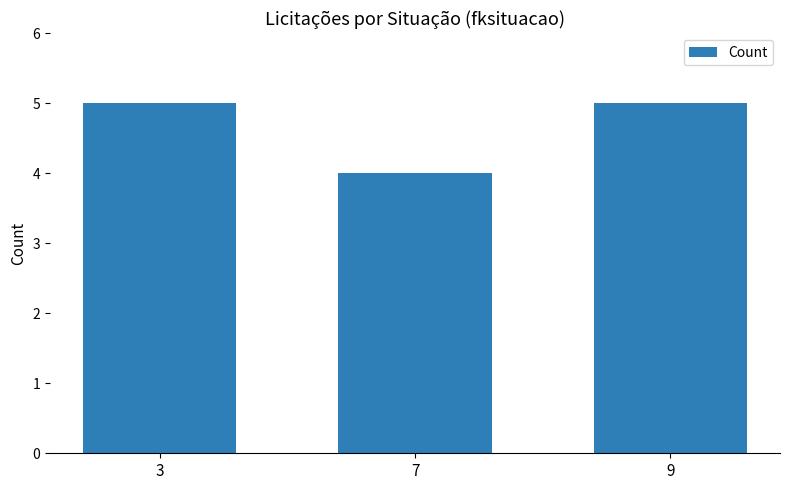

What is the sum of all values?

14